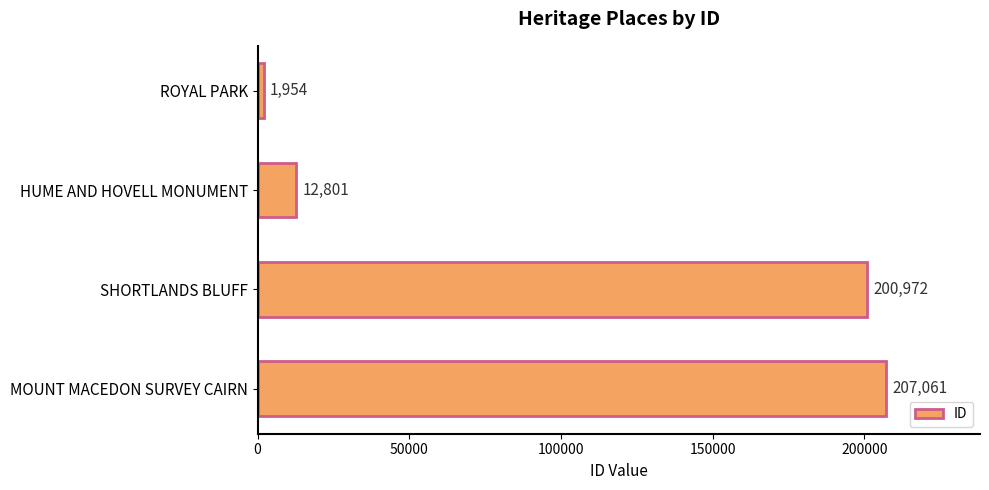

The chart shows a value of 200972 at SHORTLANDS BLUFF. True or false?

True